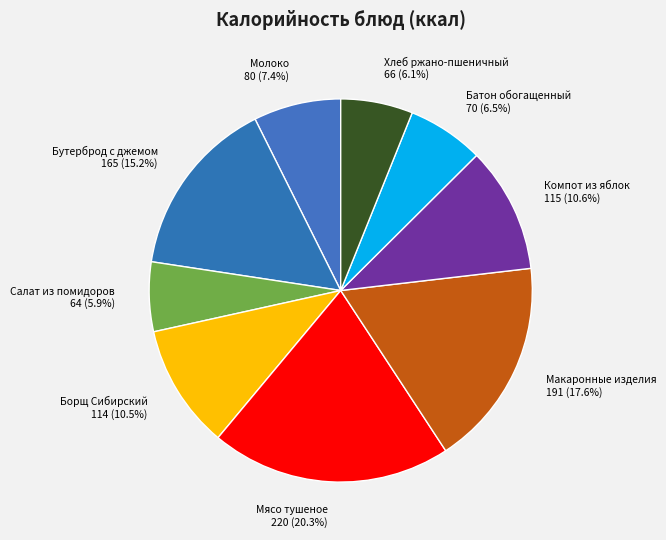

To the nearest percent, what percentage of the pie is Бутерброд с джемом?

15%